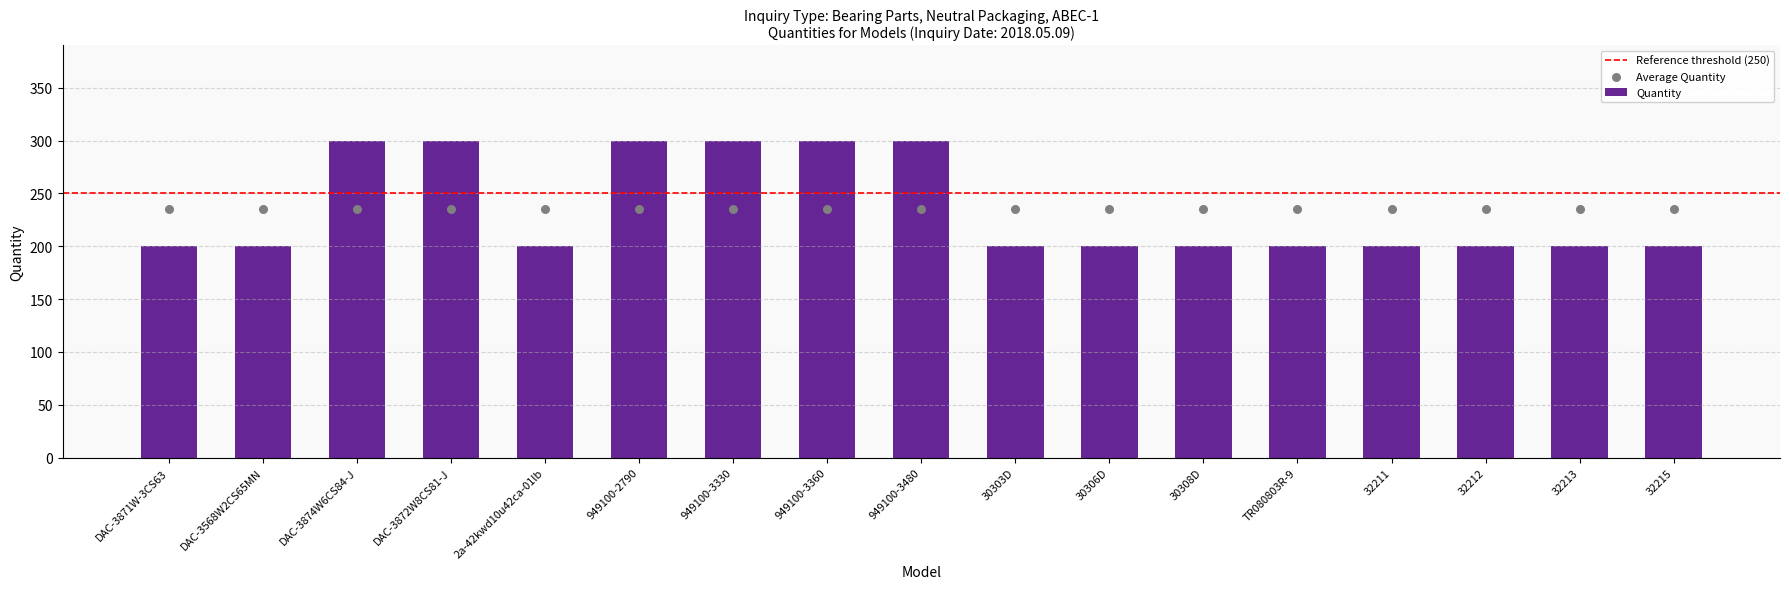

What is the ratio of the value at 30308D to the value at 949100-3360?

0.7